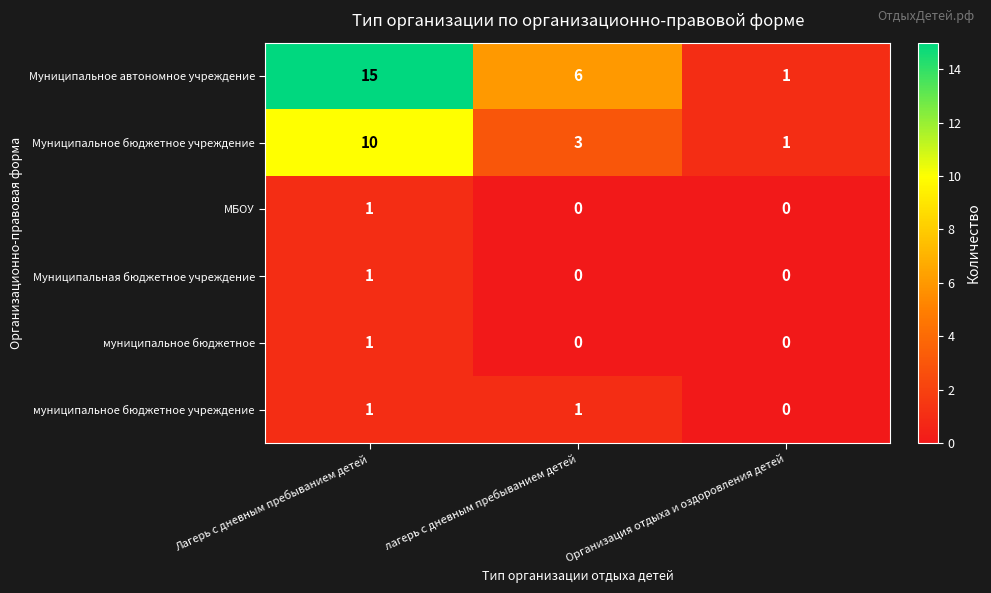

The МБОУ series shows 2 at Лагерь с дневным пребыванием детей. True or false?

False